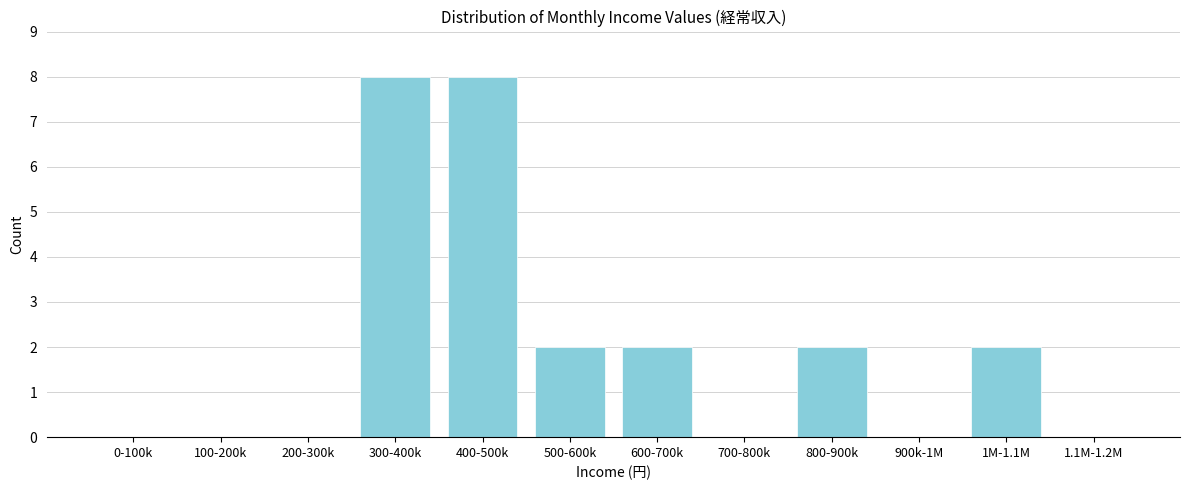

Reading right to left, transcribe all the data shown in this chart.

1.1M-1.2M=0	1M-1.1M=2	900k-1M=0	800-900k=2	700-800k=0	600-700k=2	500-600k=2	400-500k=8	300-400k=8	200-300k=0	100-200k=0	0-100k=0